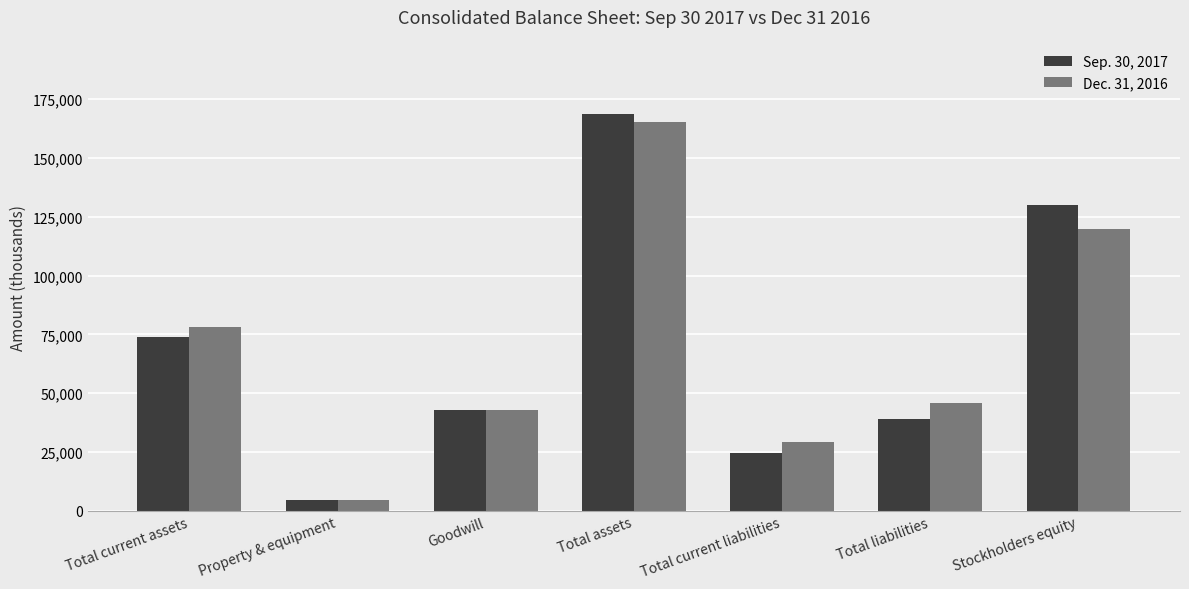

Reading left to right, list all the values displayed in this chart.

Sep. 30, 2017: Total current assets=73745	Property & equipment=4635	Goodwill=42821	Total assets=168675	Total current liabilities=24662	Total liabilities=38912	Stockholders equity=129763
Dec. 31, 2016: Total current assets=77967	Property & equipment=4430	Goodwill=42821	Total assets=165281	Total current liabilities=29172	Total liabilities=45672	Stockholders equity=119609